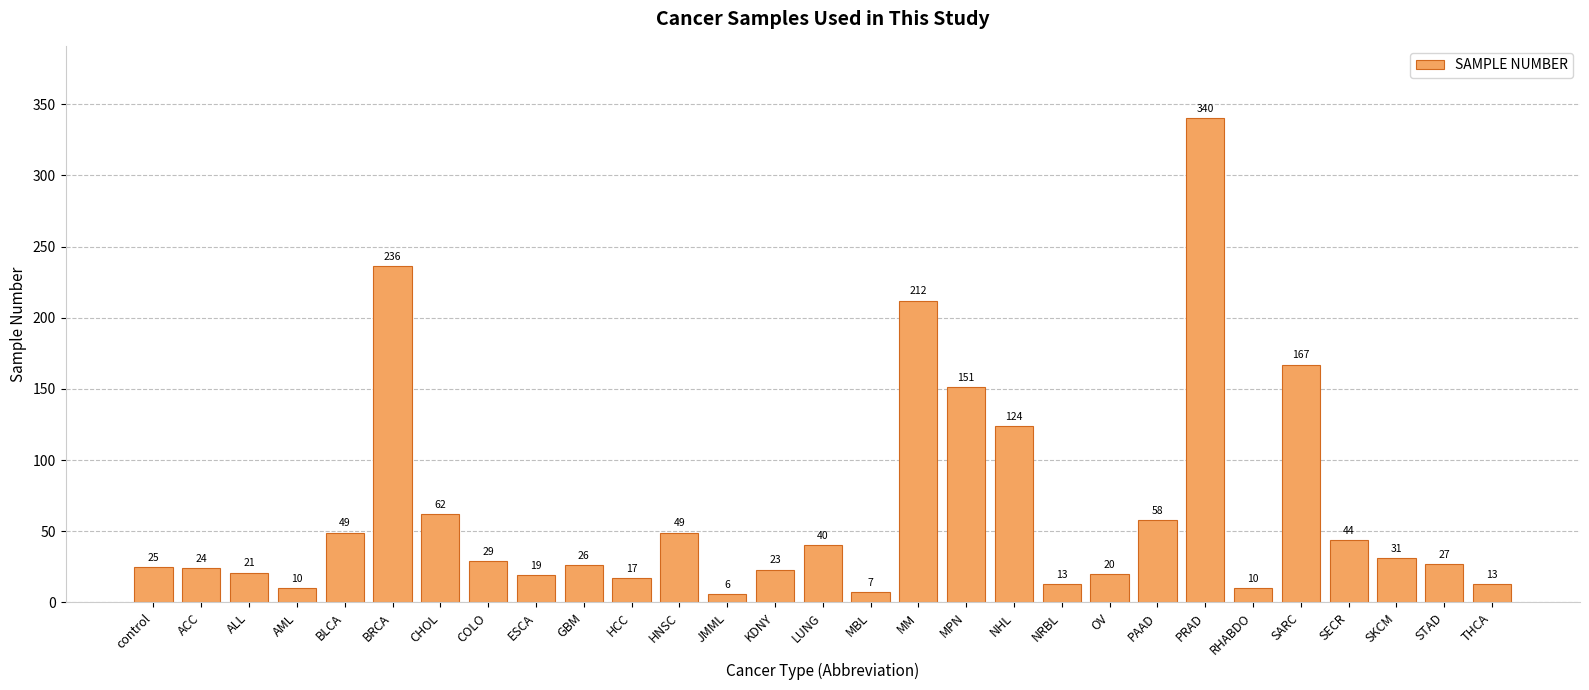

What position from the right is ALL?

27